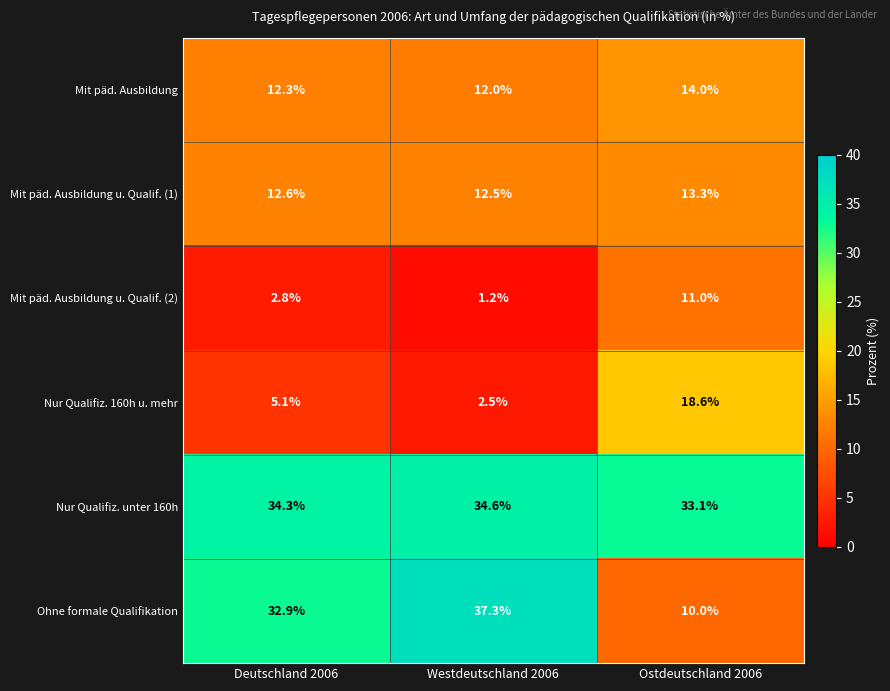

What is the spread (max minus min) of values at Westdeutschland 2006?

36.1